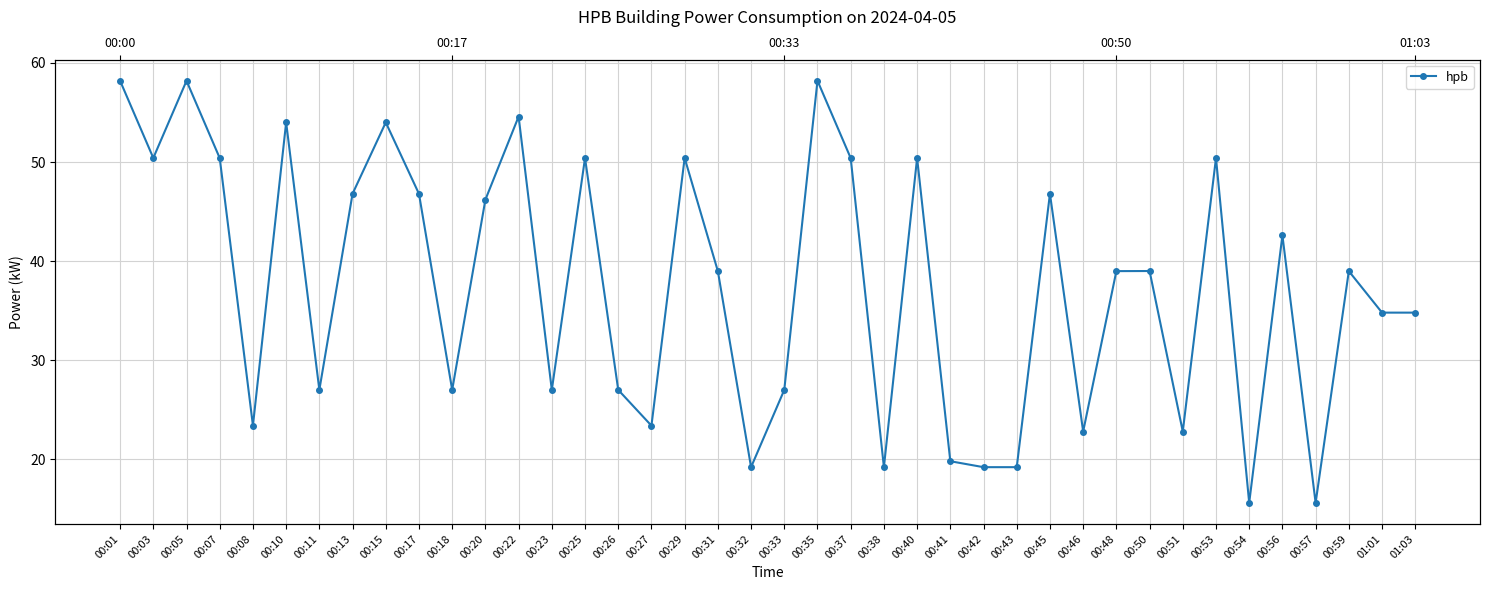

What is the change in value from 00:59 to 01:03?

-4.2